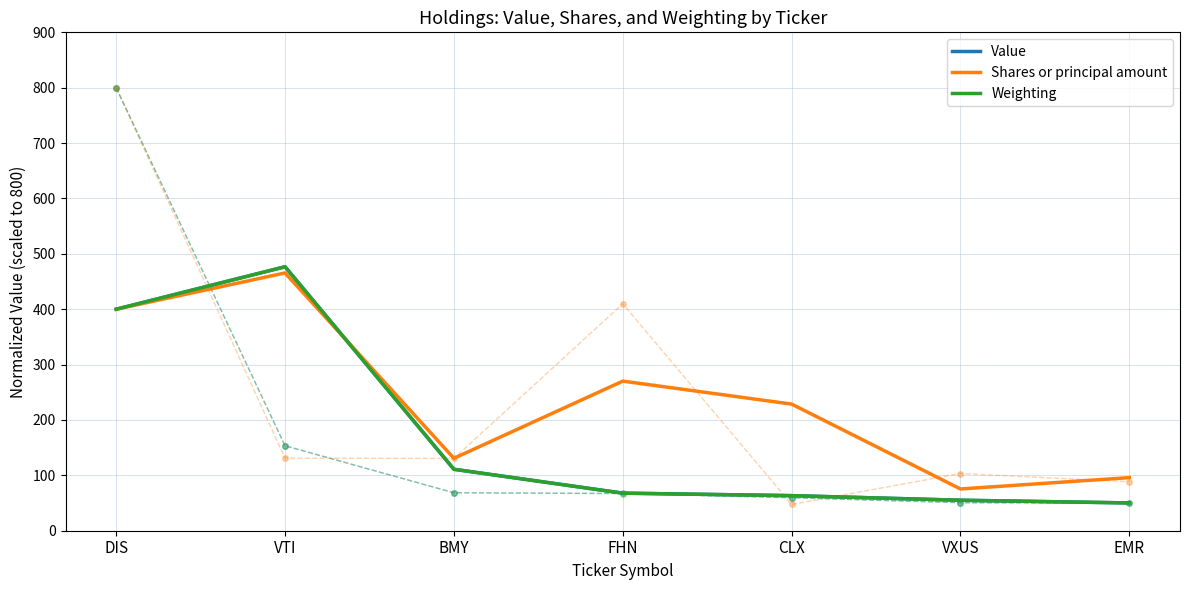

The value of Weighting at FHN is 67.8. True or false?

True